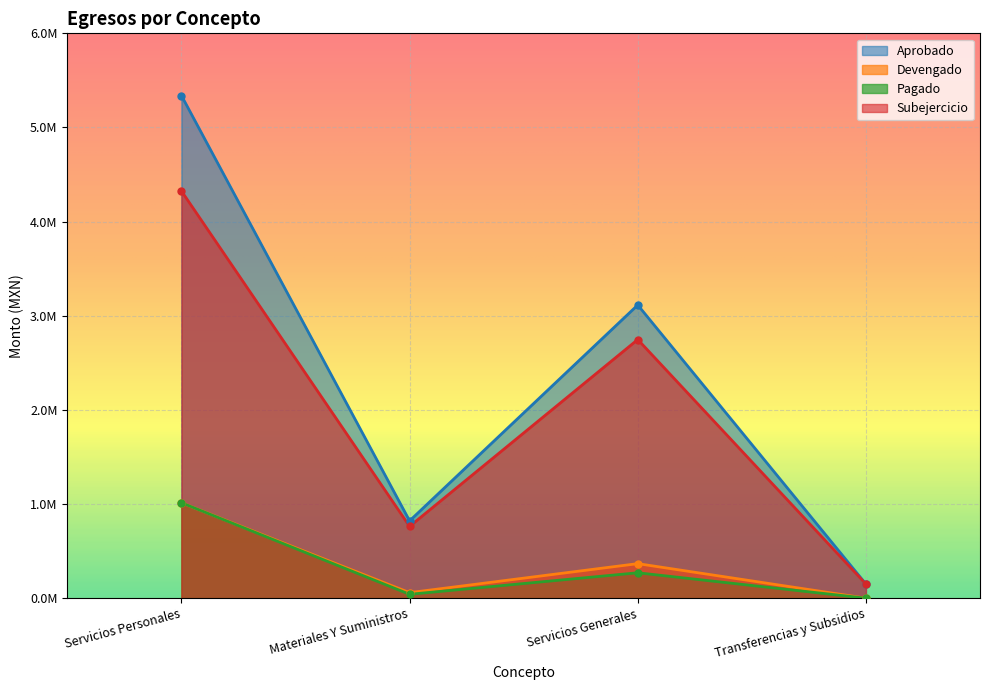

Count the number of data series in this chart.

4